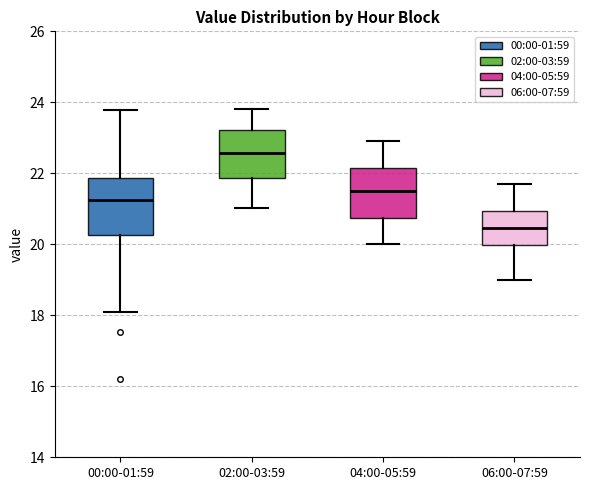

Reading left to right, transcribe this box plot: for each box, give where its median line is, the range the box spans, and where its two whiskers end, as read against the y-axis. The values are not printed on the chart, so give them approximately, as read against the axis.

00:00-01:59: median 21.2, box 20.2 to 21.8, whiskers 18.2 to 23.8
02:00-03:59: median 22.6, box 21.8 to 23.2, whiskers 21.0 to 23.8
04:00-05:59: median 21.6, box 20.8 to 22.2, whiskers 20.0 to 23.0
06:00-07:59: median 20.4, box 20.0 to 21.0, whiskers 19.0 to 21.8